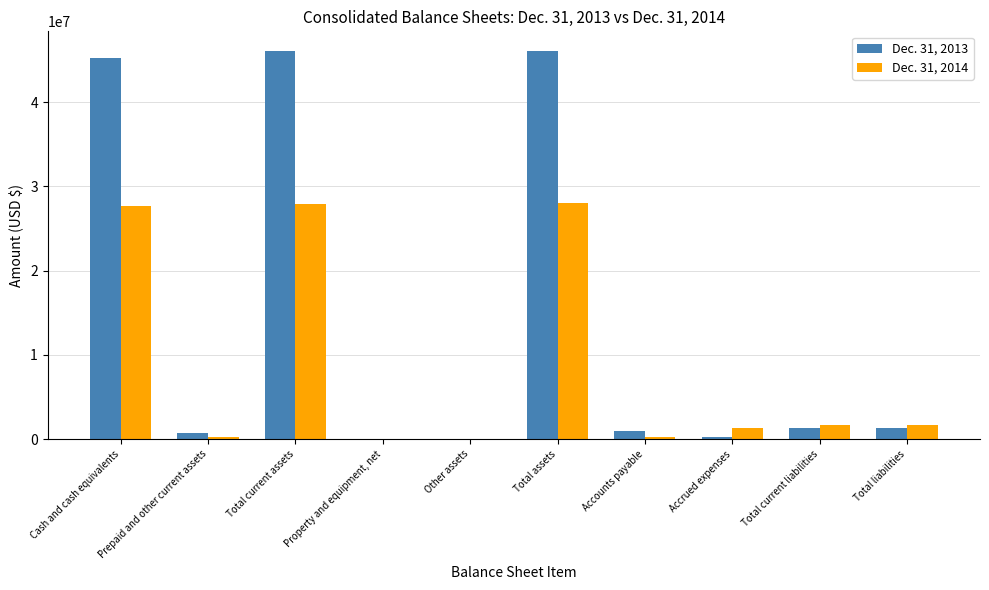

What is the maximum value shown in the chart?

46107522